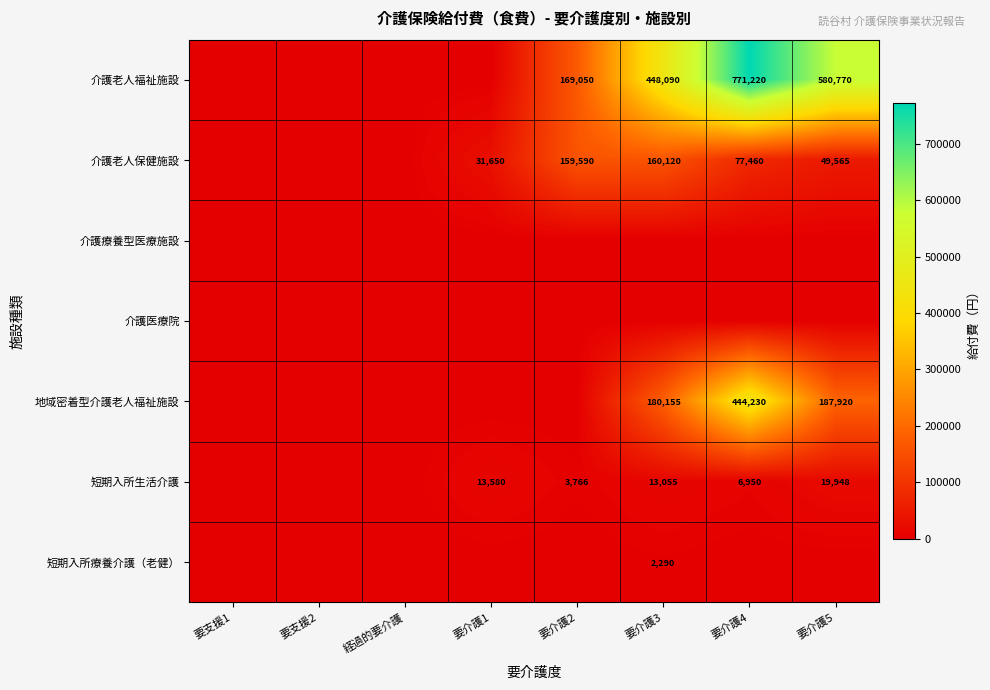

The 介護老人保健施設 series shows 258506 at 要介護3. True or false?

False